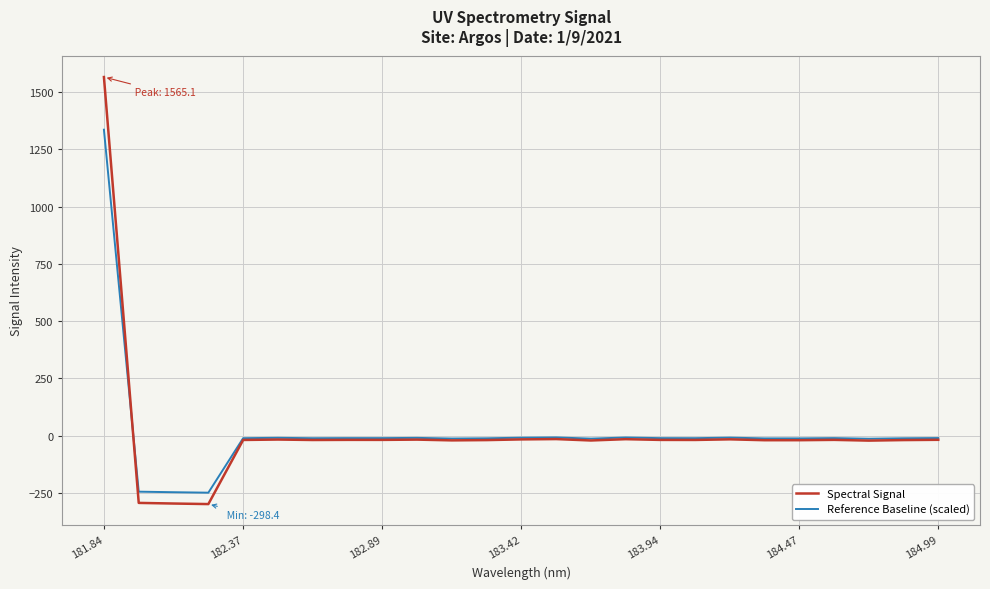

What is the average value of the Reference Baseline (scaled) series?

15.0